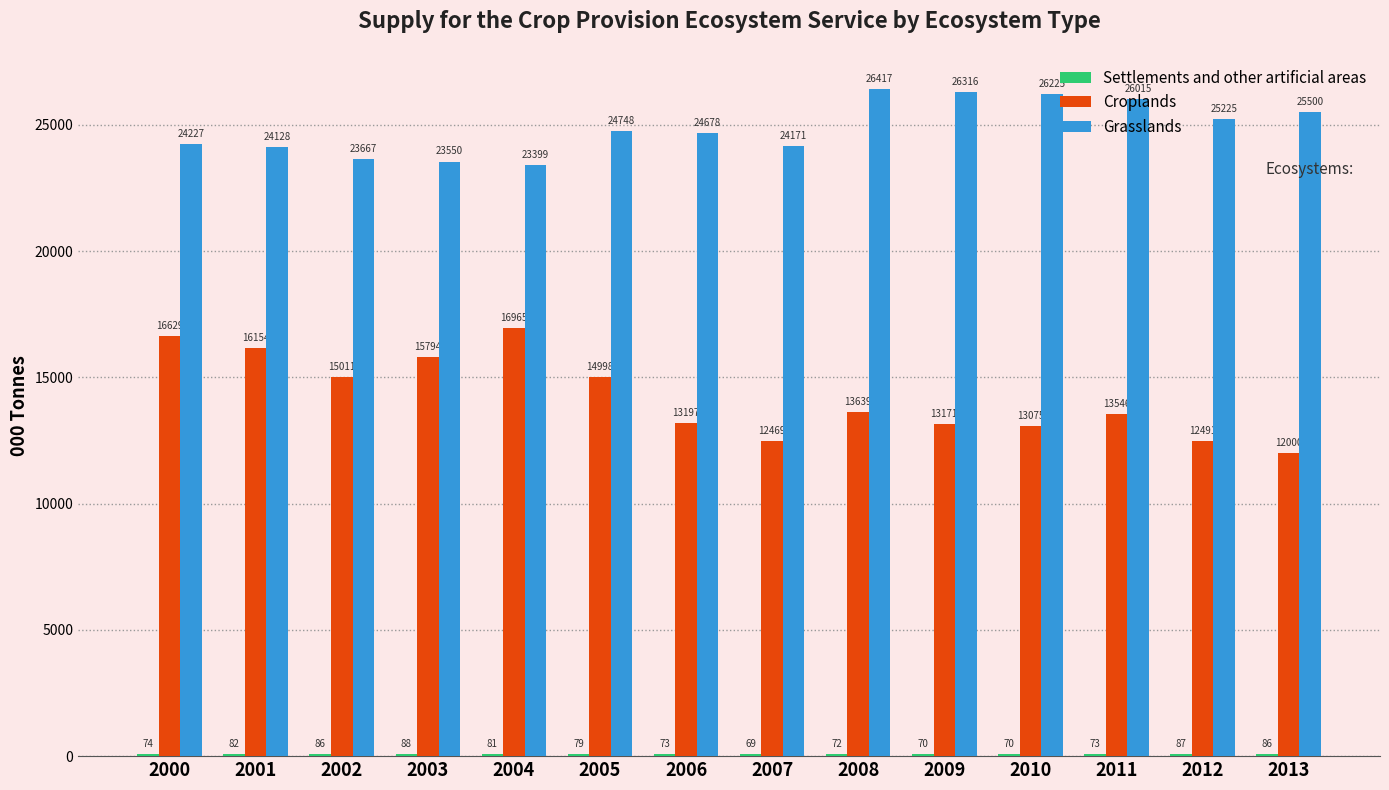

Between 2003 and 2009, which series saw the biggest shift?

Grasslands